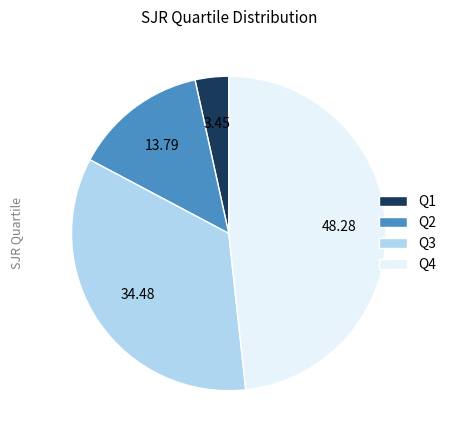

What is the largest slice in the pie chart?

Q4